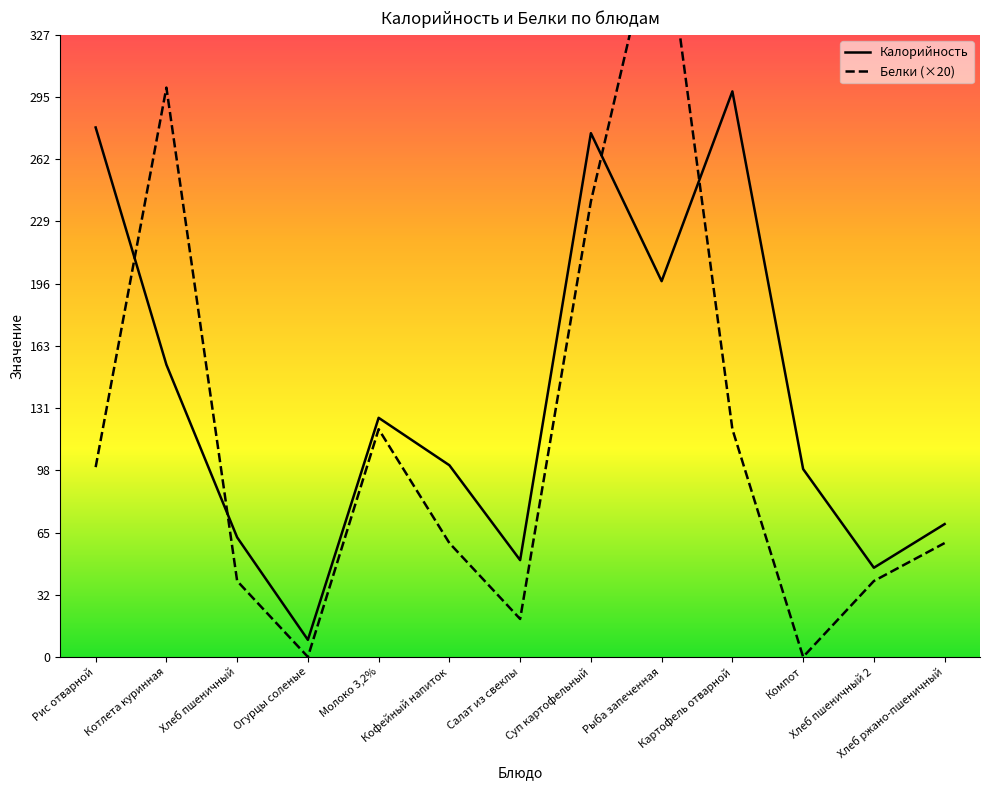

What is the sum of the Калорийность values at Салат из свеклы and Молоко 3,2%?

177